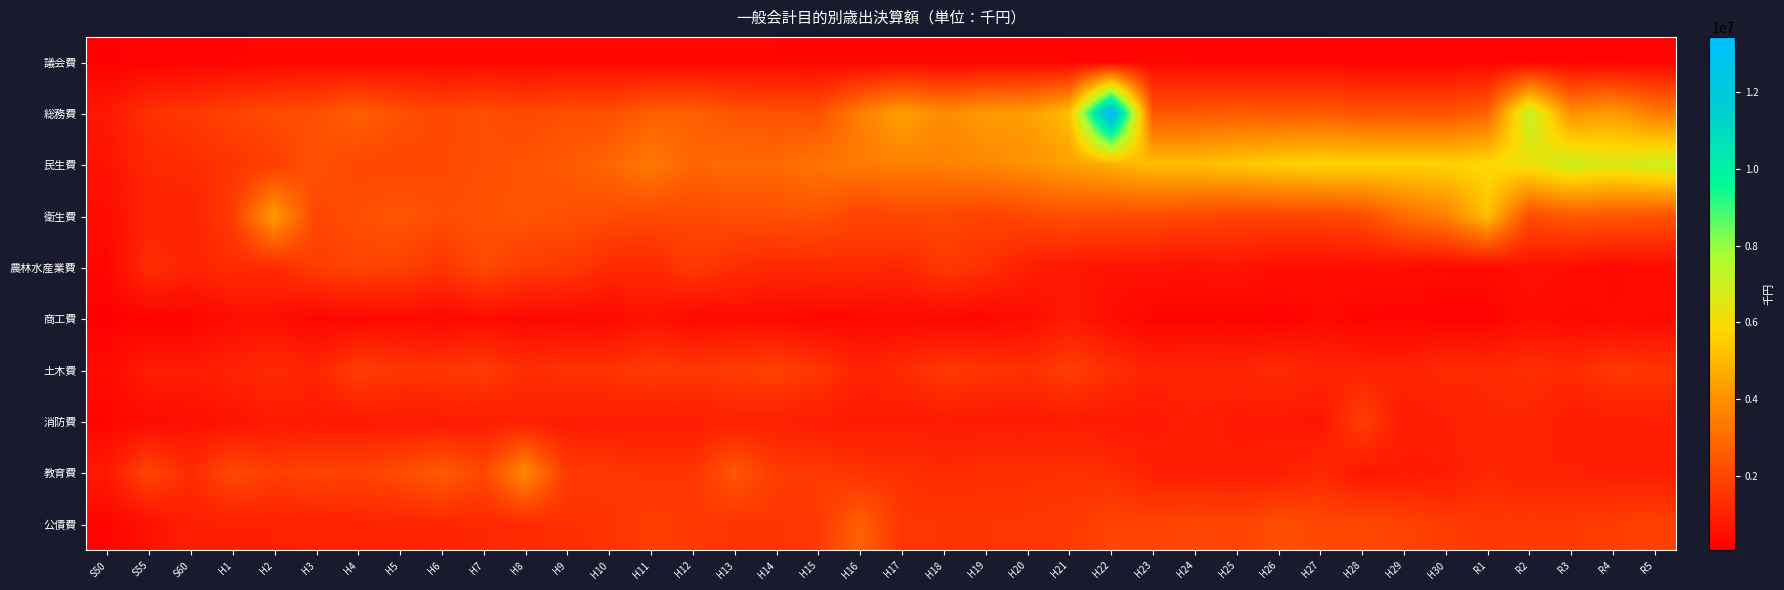

Which series has the largest total across all categories?

民生費